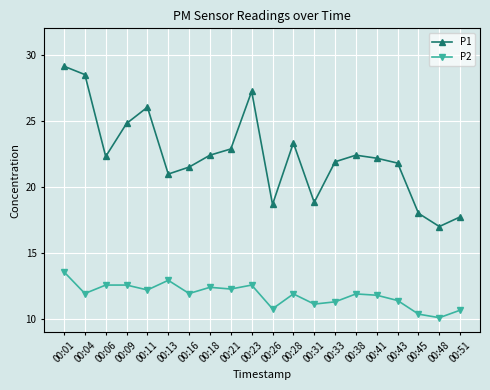

True or false: P2 and P1 intersect in this chart.

False